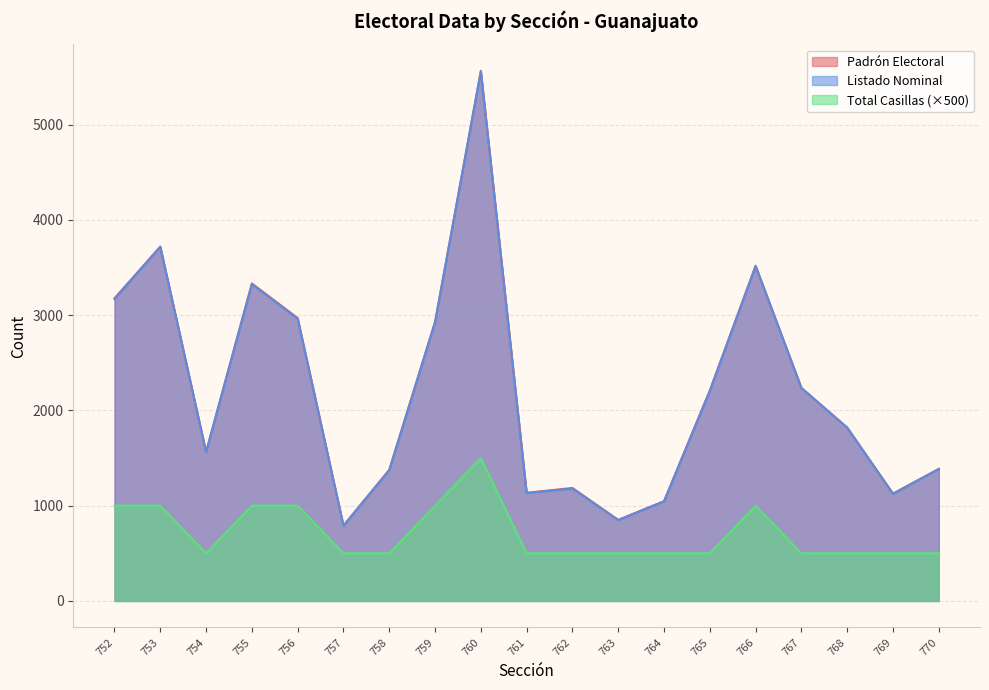

Rank the series by their maximum value, from highest to lowest.

Padrón Electoral, Listado Nominal, Total Casillas